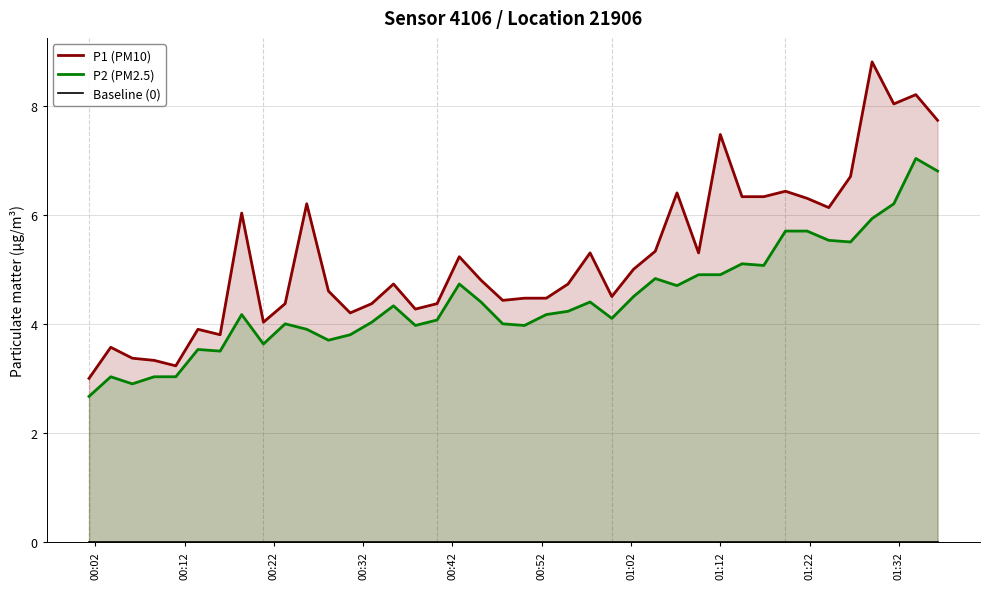

What position from the left is 00:12?

2